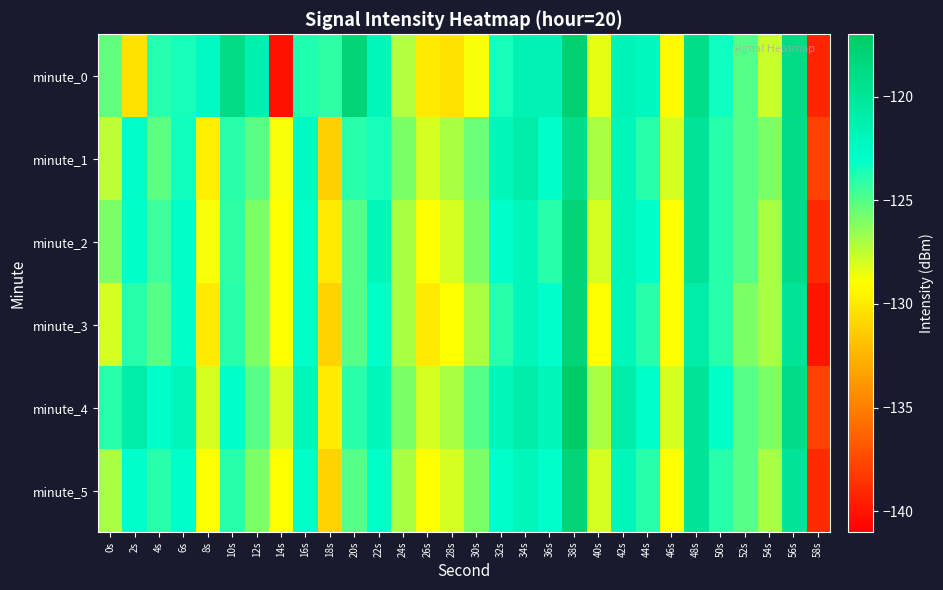

Which has a higher value, 38s or 28s?

38s